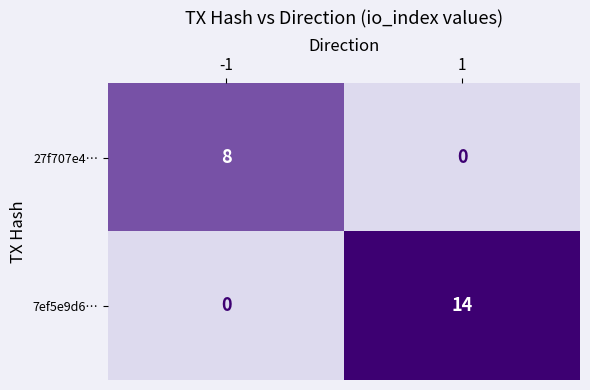

List the series in order of their peak value, lowest first.

27f707e4…, 7ef5e9d6…